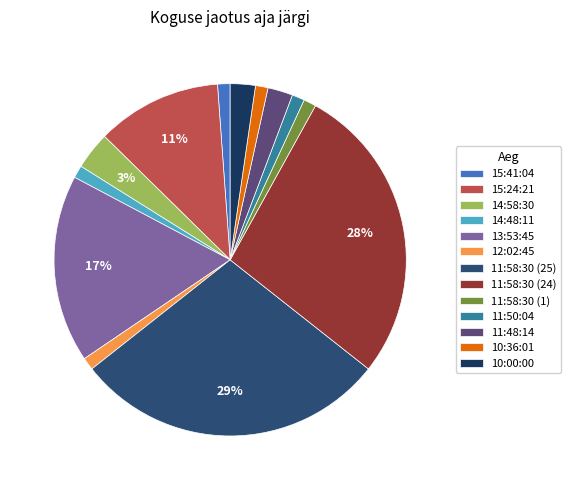

What is the largest slice in the pie chart?

11:58:30 (25)